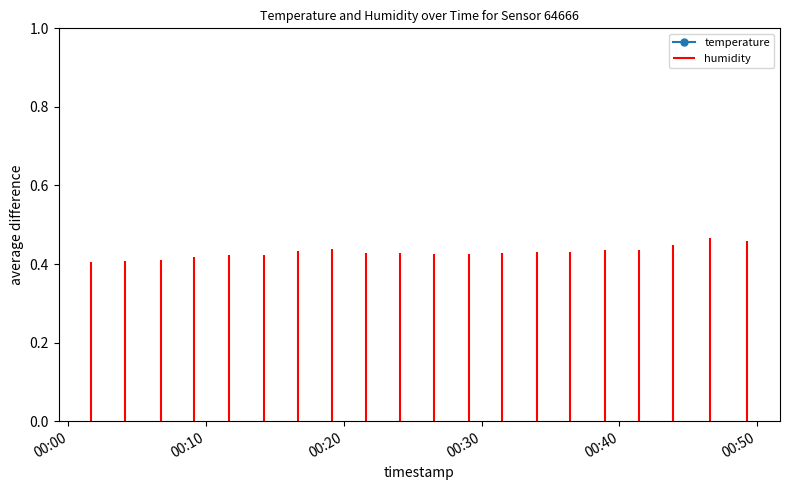

What is the label of the 20th point from the right?

00:00